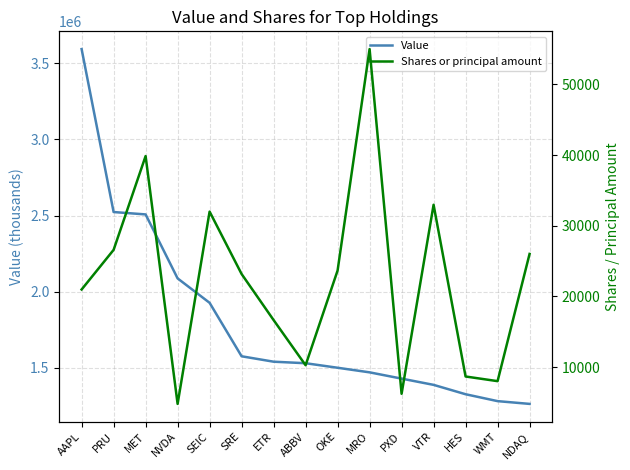

Reading left to right, transcribe all the data shown in this chart.

Value: 3593013	2523410	2507781	2087952	1927601	1576731	1541143	1531144	1501388	1471250	1430097	1389110	1327581	1282319	1264166
Shares or principal amount: 20986	26593	39863	4800	32004	23177	16661	10272	23670	55000	6230	32972	8677	8018	26017